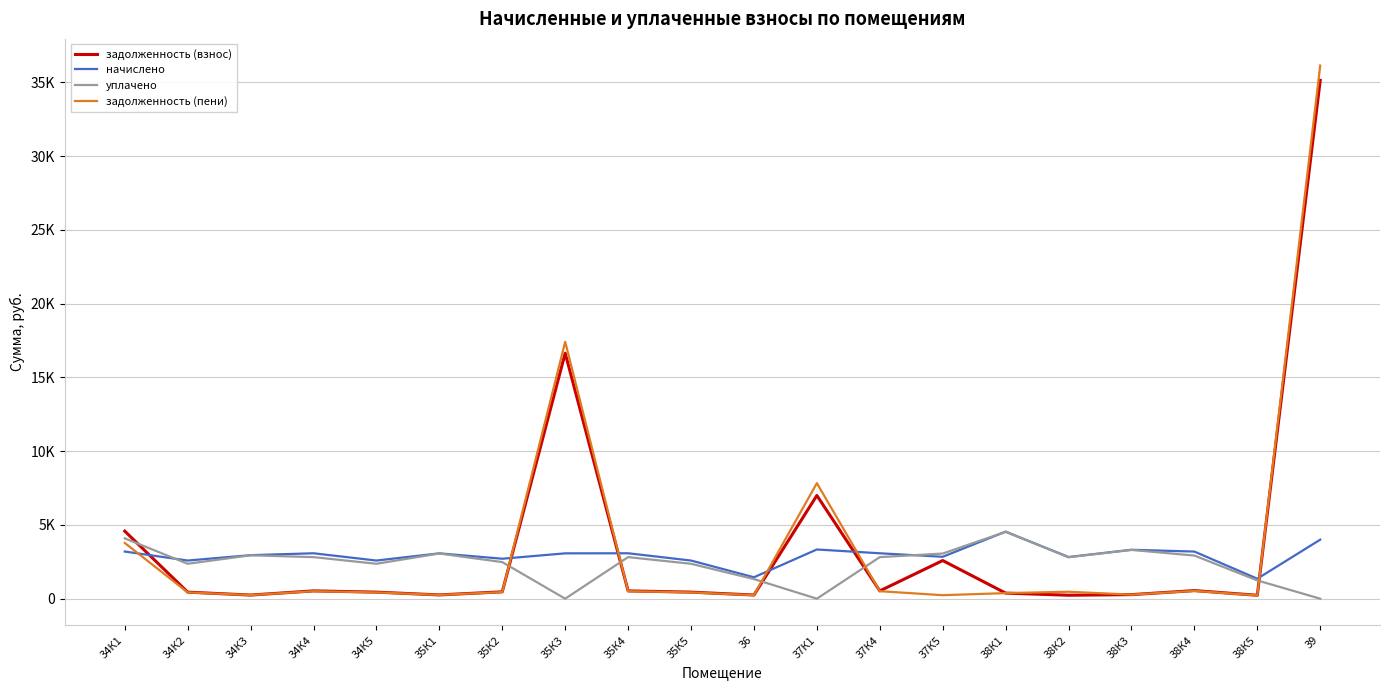

At which label does уплачено first exceed 2817?

34К1